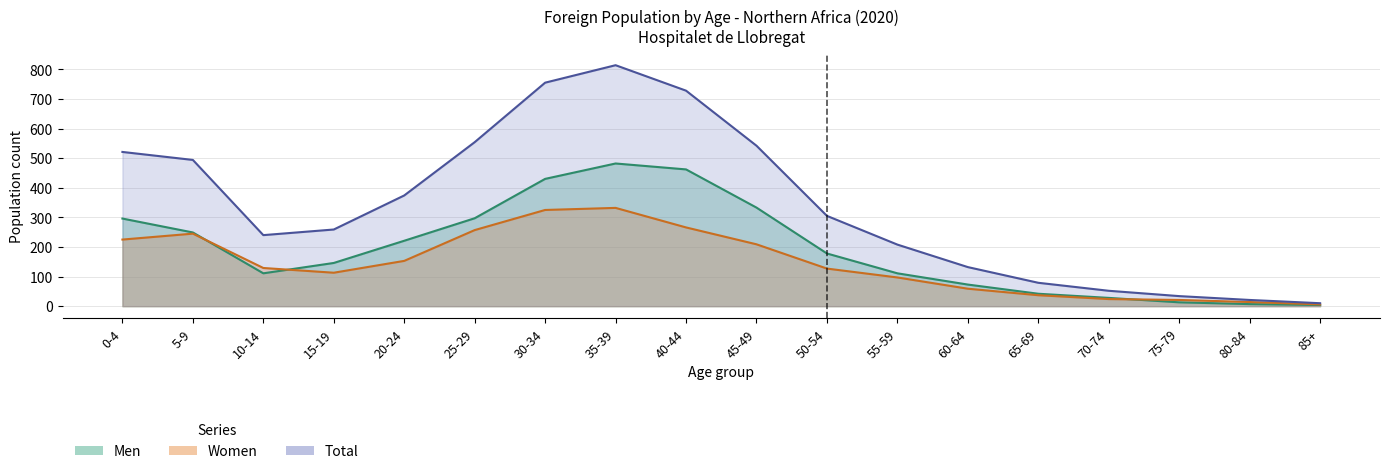

Reading left to right, transcribe all the data shown in this chart.

Men: 296	249	111	146	221	297	430	482	462	333	178	111	73	42	28	13	7	4
Women: 225	245	129	113	153	257	325	332	266	209	127	97	59	37	24	21	14	6
Total: 521	494	240	259	374	554	755	814	728	542	305	208	132	79	52	34	21	10